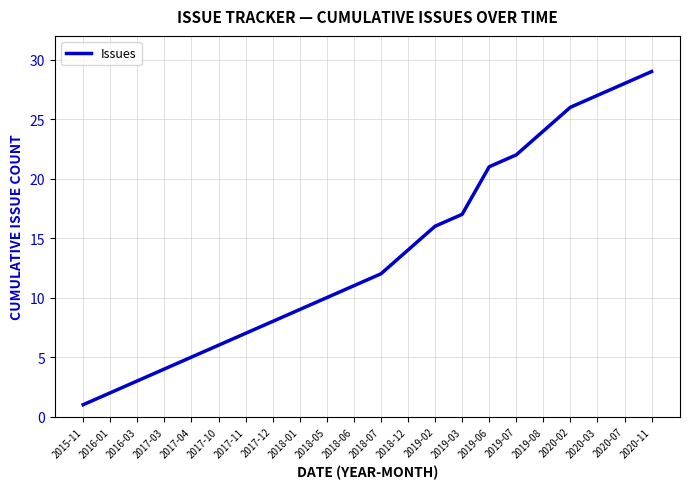

What position from the left is 2015-11?

1